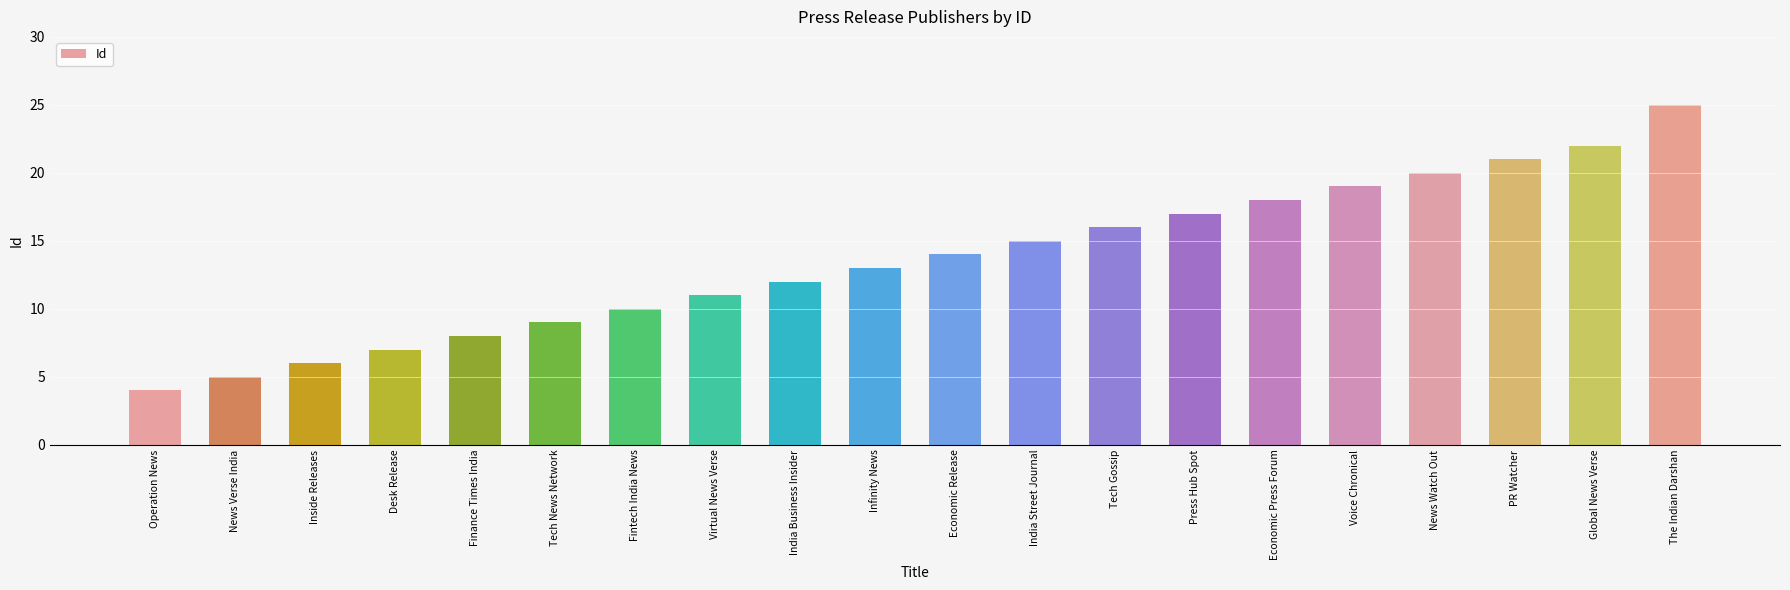

What position from the right is The Indian Darshan?

1